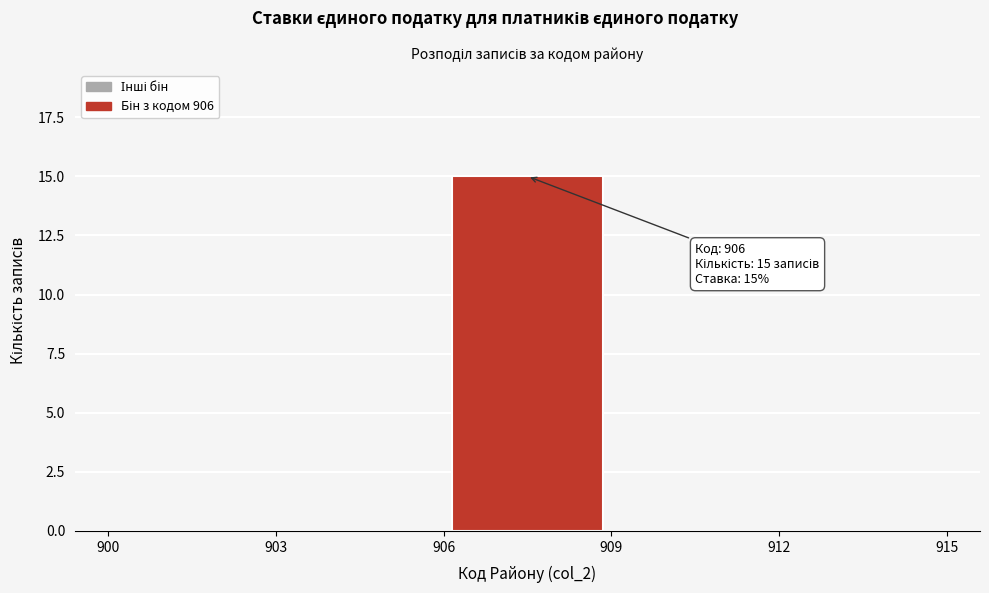

Over which range of the x-axis is the bar tallest?

906 to 909